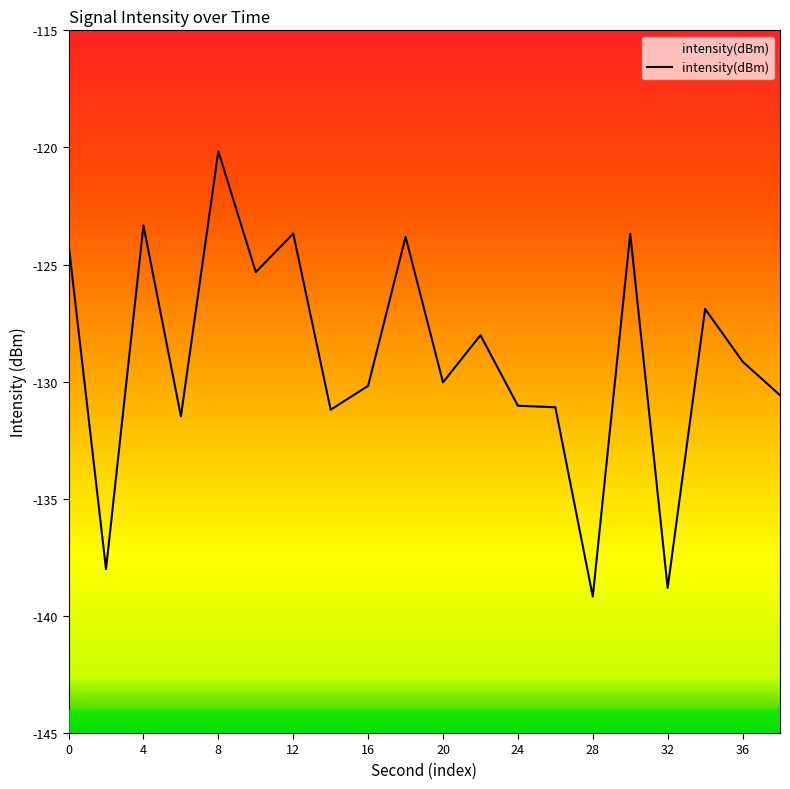

Does the chart display data point markers on the line(s)?

No